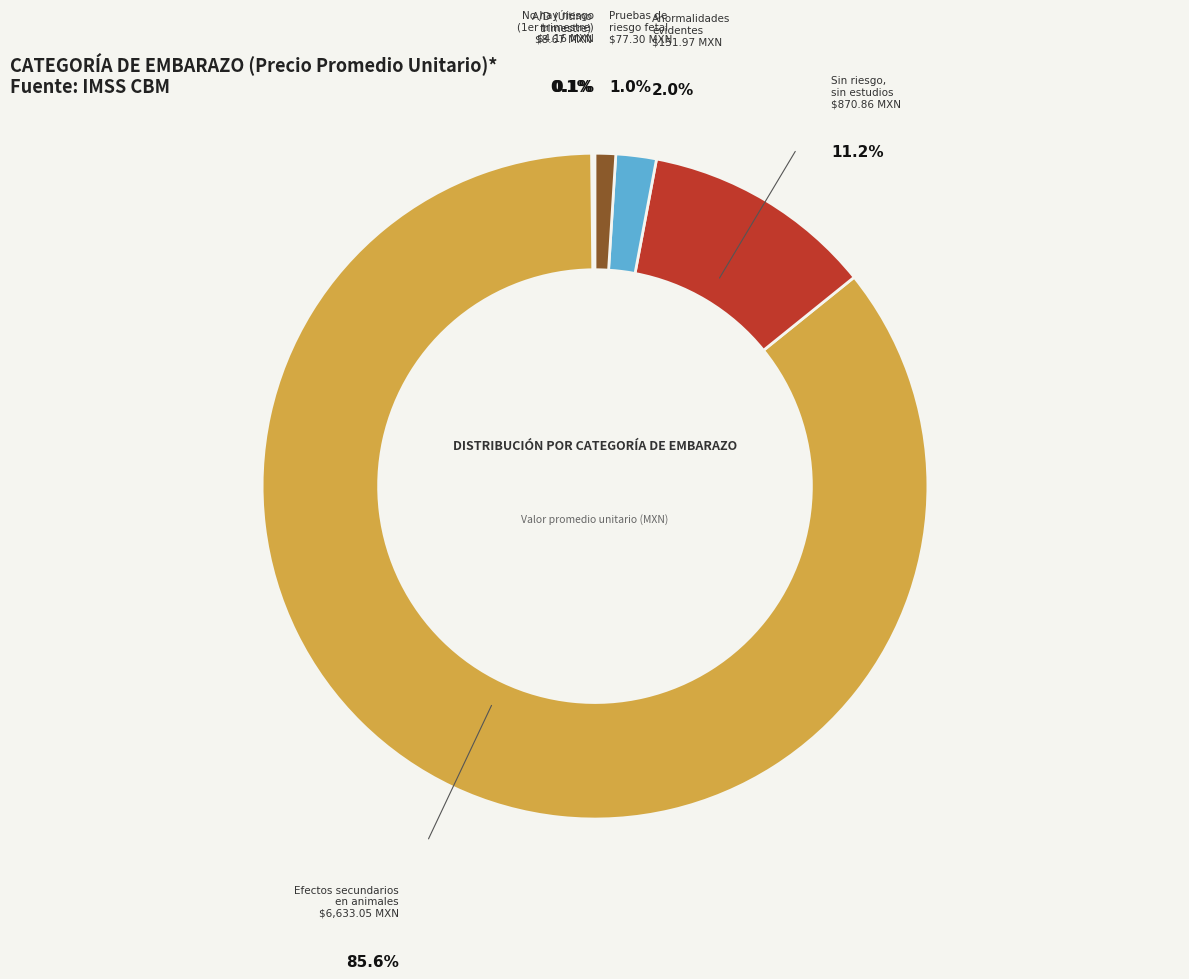

Is there a majority slice in this chart?

Yes